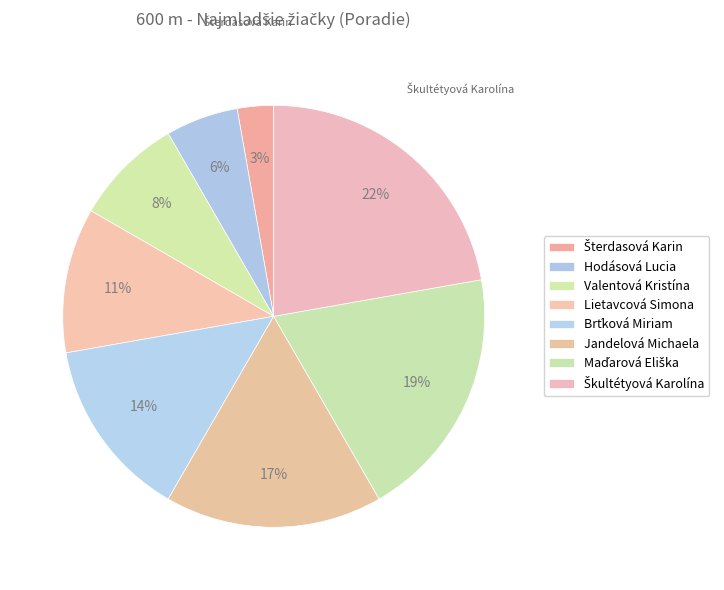

Rank the categories by value from highest to lowest.

Škultétyová Karolína, Maďarová Eliška, Jandelová Michaela, Brťková Miriam, Lietavcová Simona, Valentová Kristína, Hodásová Lucia, Šterdasová Karin